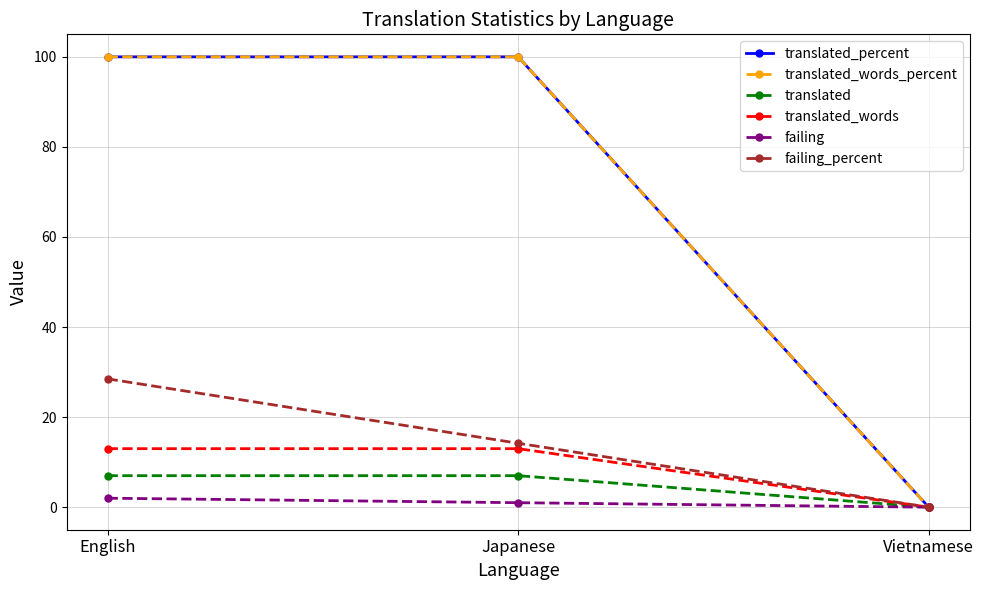

Which series changed the most between English and Vietnamese?

translated_percent